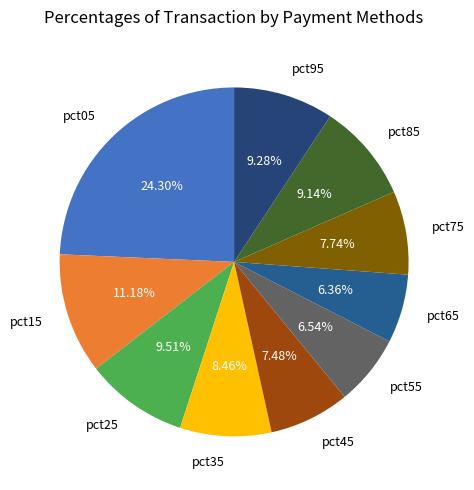

How many segments does this pie chart have?

10